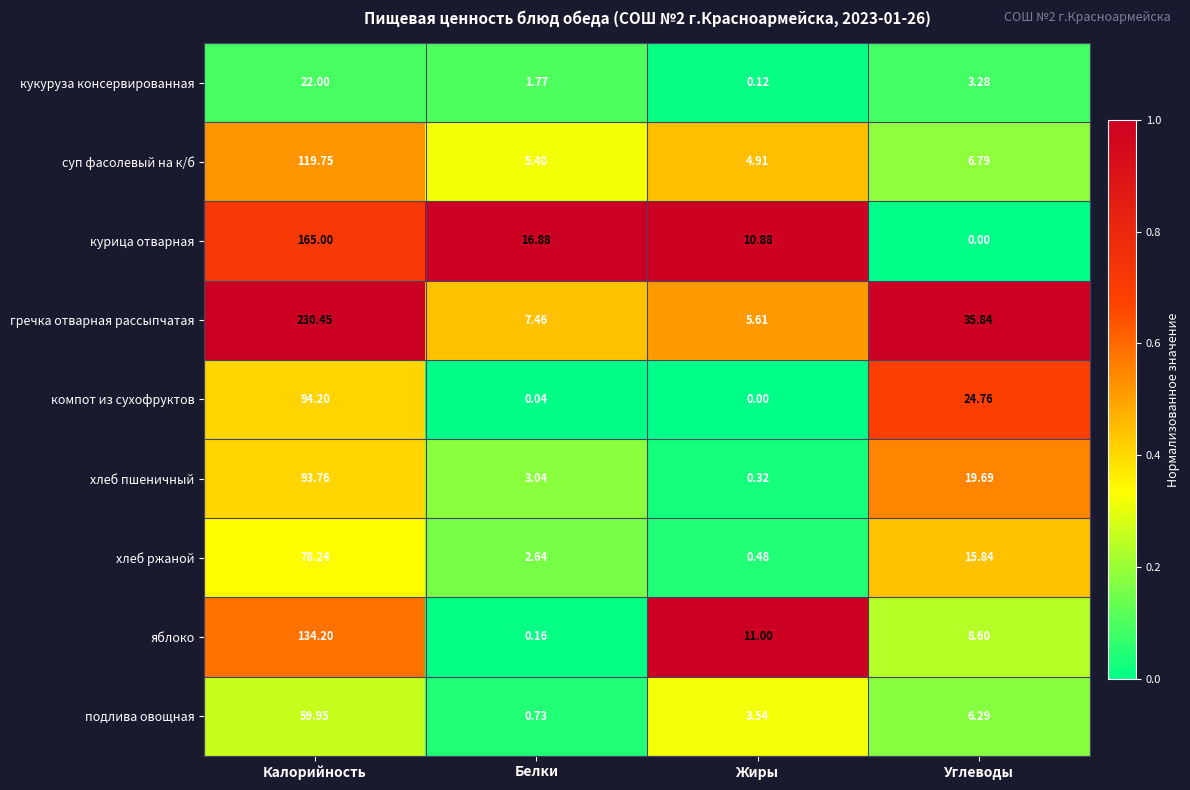

List the series in order of their peak value, highest first.

гречка отварная рассыпчатая, курица отварная, яблоко, суп фасолевый на к/б, компот из сухофруктов, хлеб пшеничный, хлеб ржаной, подлива овощная, кукуруза консервированная